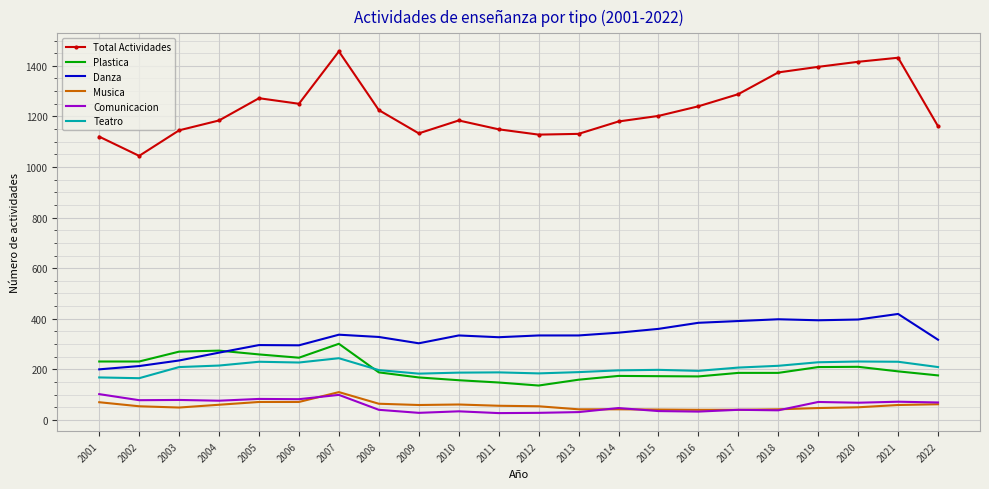

What is the approximate value of Plastica at 2007, to the nearest 5?

300